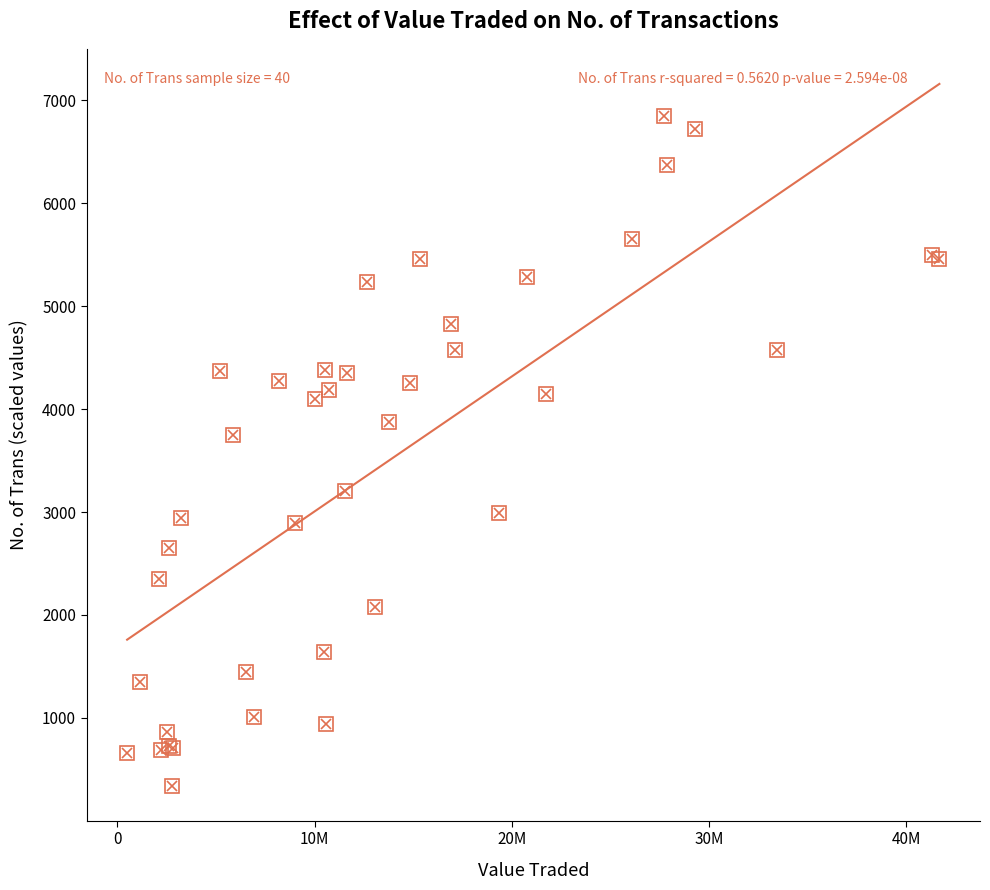

What Y value in the scatter plot is closest to 3593?

3749